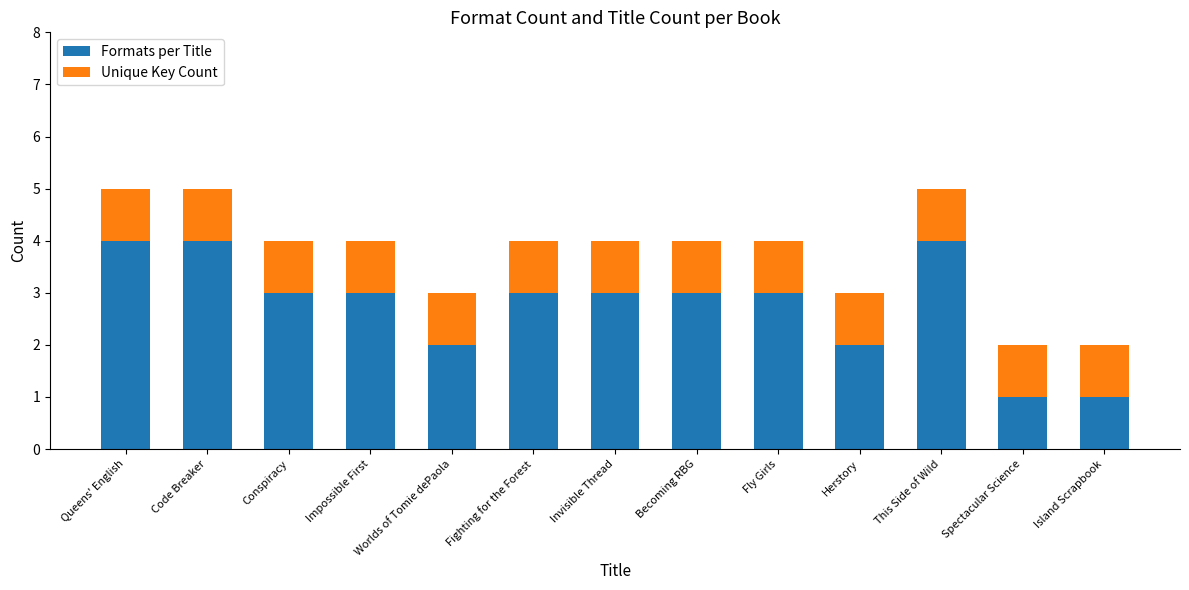

What is the total value across all series at Fly Girls?

4